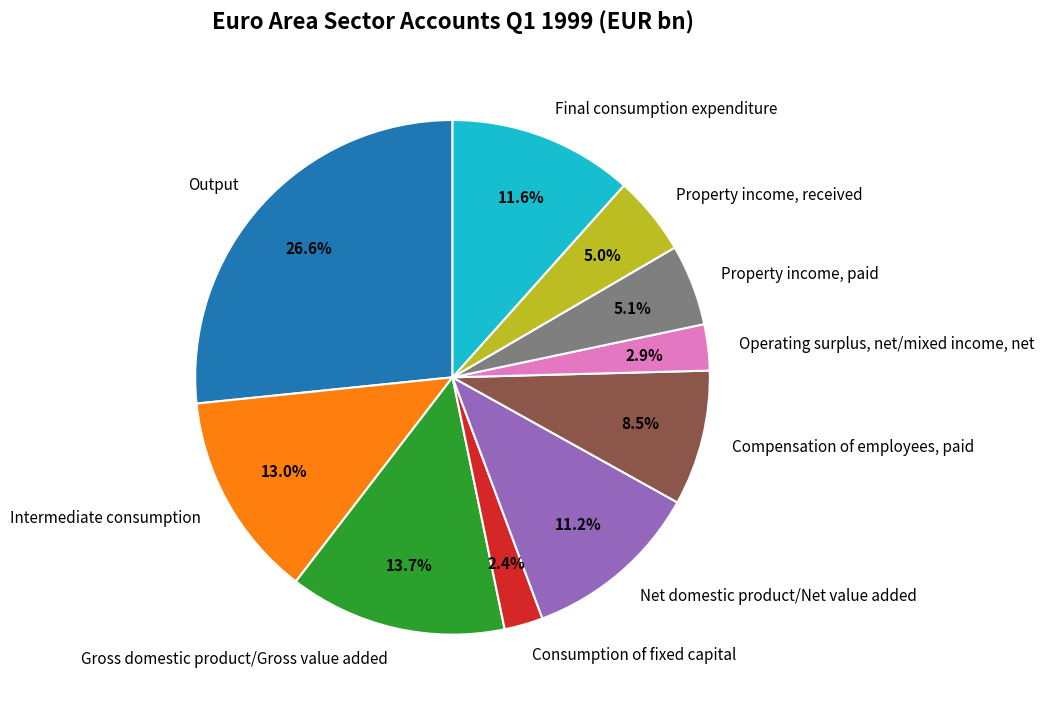

Is it true that Operating surplus, net/mixed income, net is 16% of the pie?

False